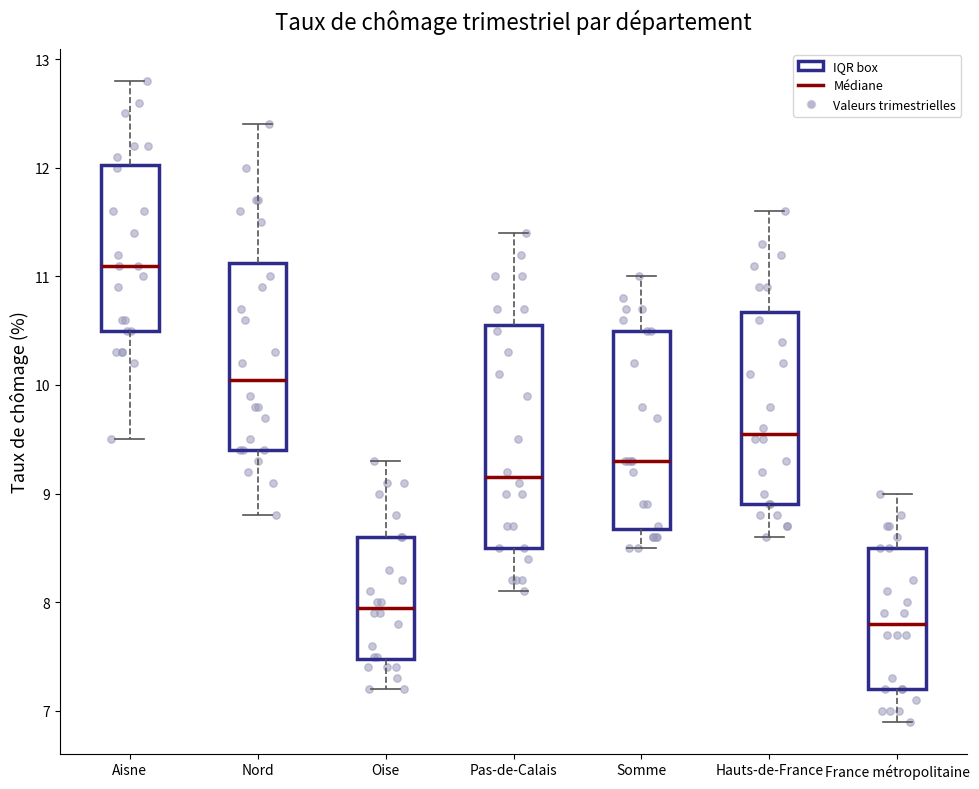

Reading left to right, transcribe this box plot: for each box, give where its median line is, the range the box spans, and where its two whiskers end, as read against the y-axis. The values are not printed on the chart, so give them approximately, as read against the axis.

Aisne: median 11.1, box 10.5 to 12.0, whiskers 9.5 to 12.8
Nord: median 10.1, box 9.4 to 11.1, whiskers 8.8 to 12.4
Oise: median 8.0, box 7.5 to 8.6, whiskers 7.2 to 9.3
Pas-de-Calais: median 9.2, box 8.5 to 10.6, whiskers 8.1 to 11.4
Somme: median 9.3, box 8.7 to 10.5, whiskers 8.5 to 11.0
Hauts-de-France: median 9.6, box 8.9 to 10.7, whiskers 8.6 to 11.6
France métropolitaine: median 7.8, box 7.2 to 8.5, whiskers 6.9 to 9.0